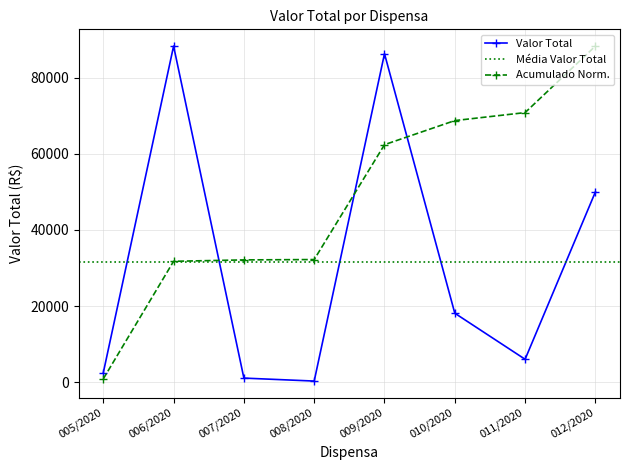

Reading left to right, what are all the values shown in this chart?

005/2020=2450.0	006/2020=88344.0	007/2020=1050.0	008/2020=270.0	009/2020=86335.6	010/2020=18111.0	011/2020=6000.0	012/2020=50000.0